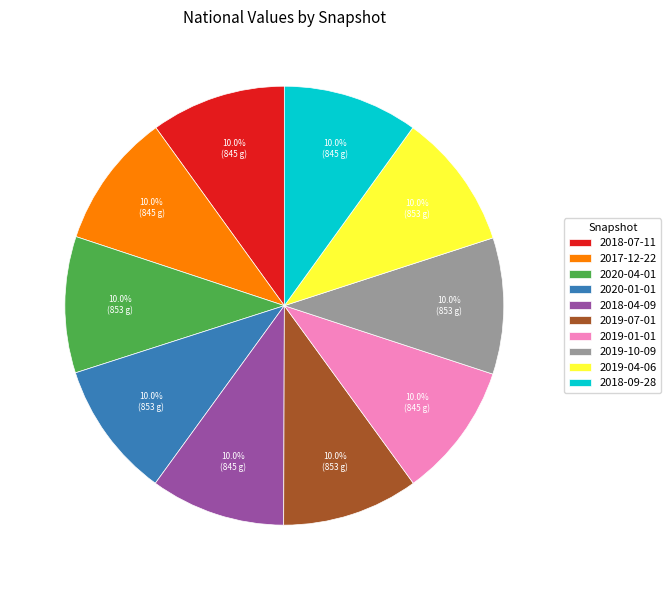

How many slices are in this pie chart?

10